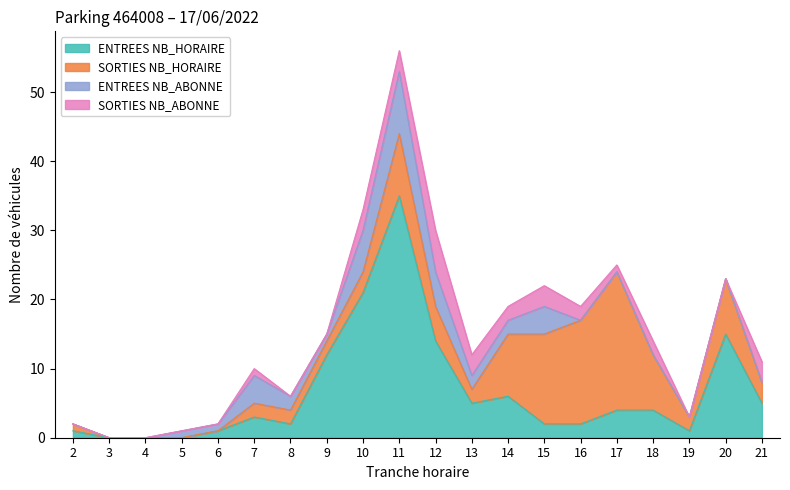

Reading left to right, transcribe all the data shown in this chart.

ENTREES NB_HORAIRE: 2=1	3=0	4=0	5=0	6=1	7=3	8=2	9=12	10=21	11=35	12=14	13=5	14=6	15=2	16=2	17=4	18=4	19=1	20=15	21=5
SORTIES NB_HORAIRE: 2=1	3=0	4=0	5=0	6=0	7=2	8=2	9=2	10=3	11=9	12=5	13=2	14=9	15=13	16=15	17=20	18=8	19=2	20=8	21=3
ENTREES NB_ABONNE: 2=0	3=0	4=0	5=1	6=1	7=4	8=2	9=1	10=6	11=9	12=5	13=2	14=2	15=4	16=0	17=0	18=0	19=0	20=0	21=0
SORTIES NB_ABONNE: 2=0	3=0	4=0	5=0	6=0	7=1	8=0	9=0	10=3	11=3	12=6	13=3	14=2	15=3	16=2	17=1	18=2	19=0	20=0	21=3